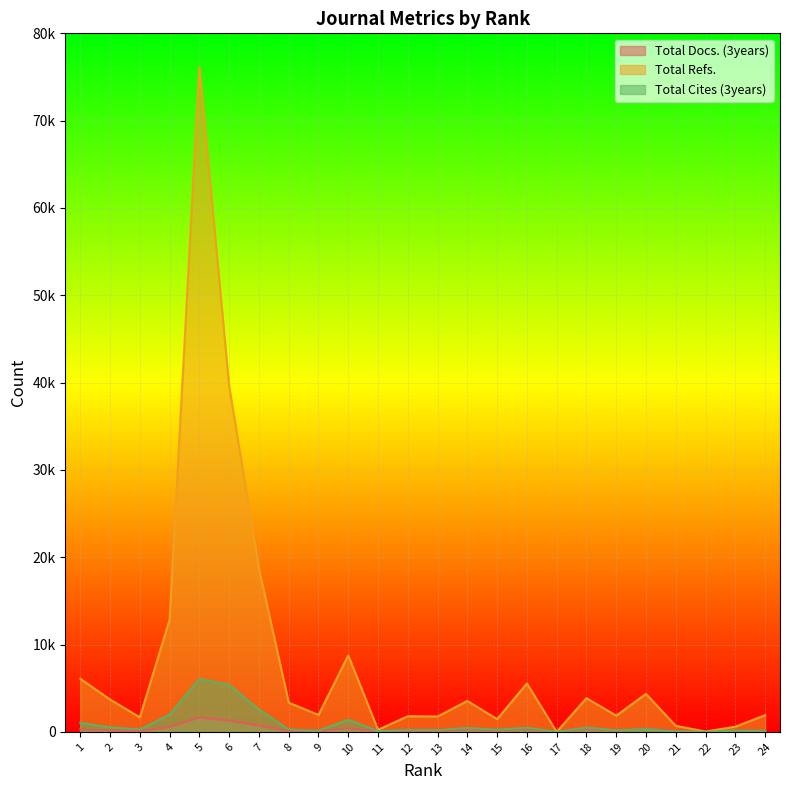

At how many categories does at least one series exceed 9828?

4